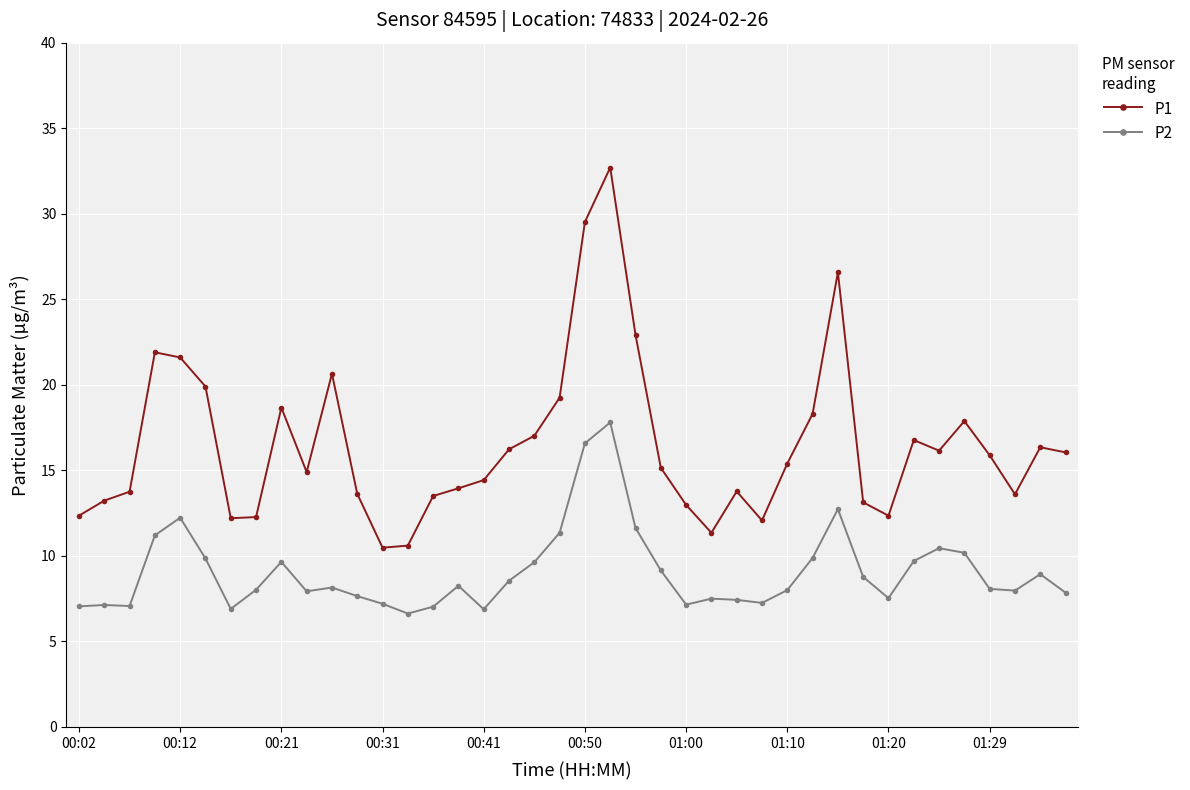

True or false: P1 has more than 1 points higher than both neighbors.

True